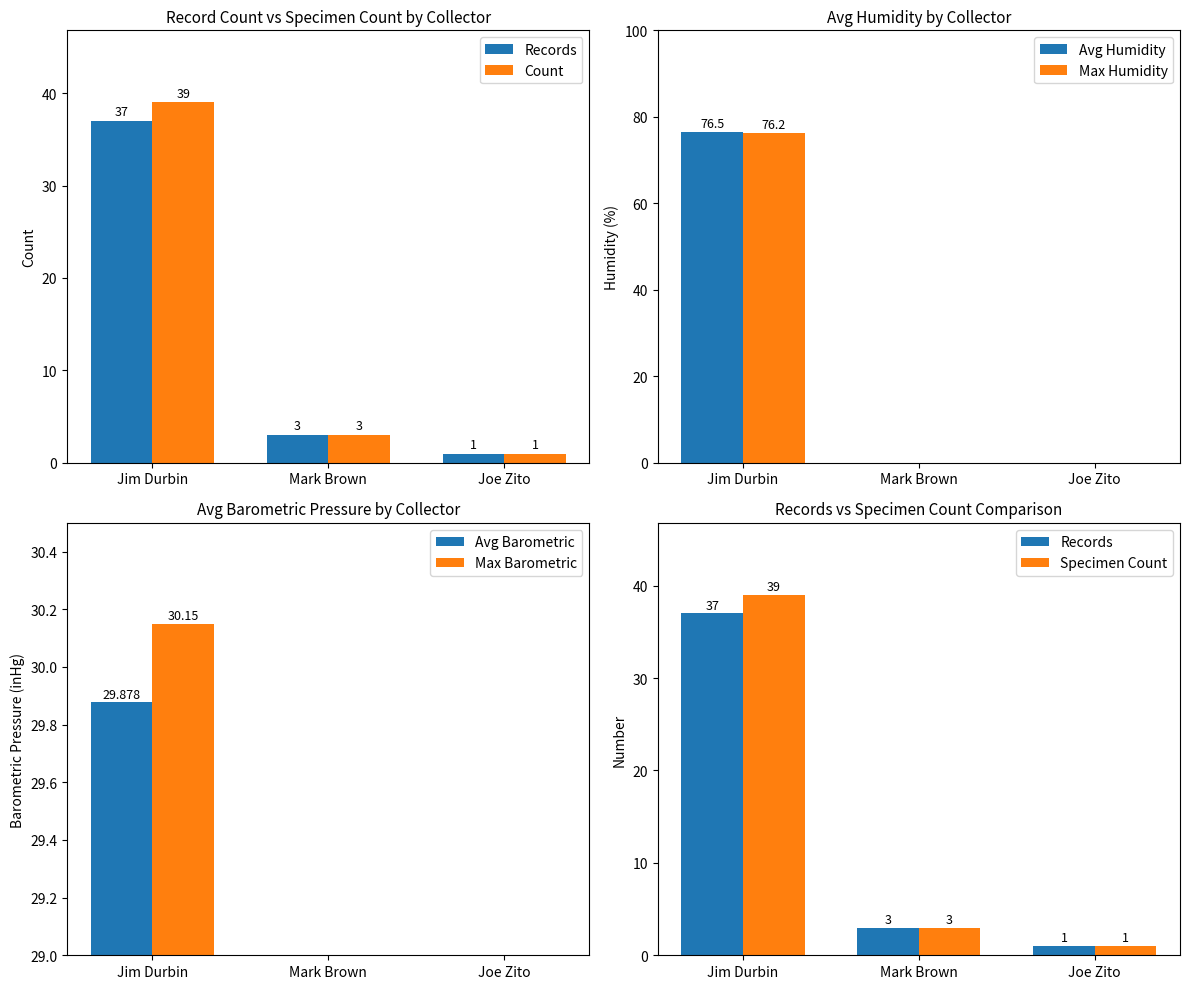

Is it true that Total Count equals 5 at Mark Brown?

False